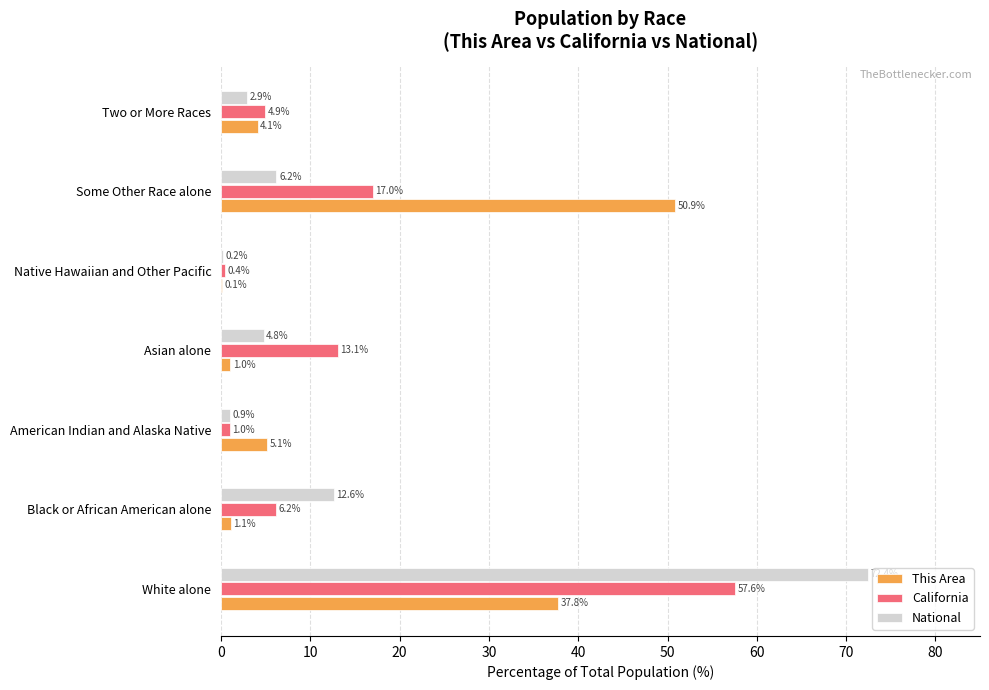

What is the total value across all series at Two or More Races?

11.9